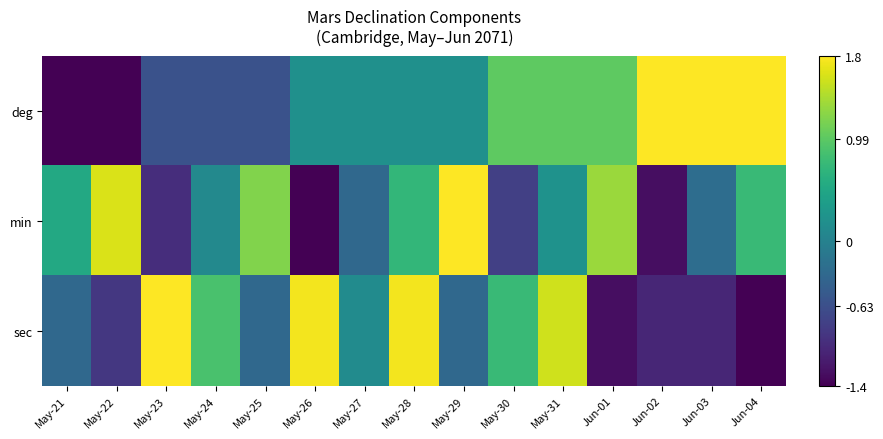

What is the spread (max minus min) of values at May-24?

1.5